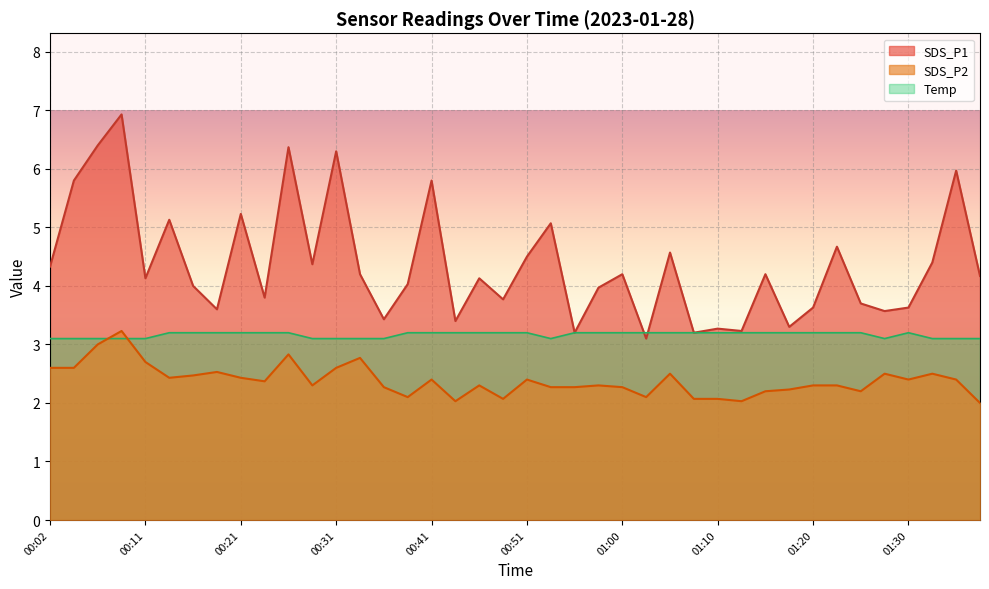

What are all the series names shown in the legend?

SDS_P1, SDS_P2, Temp